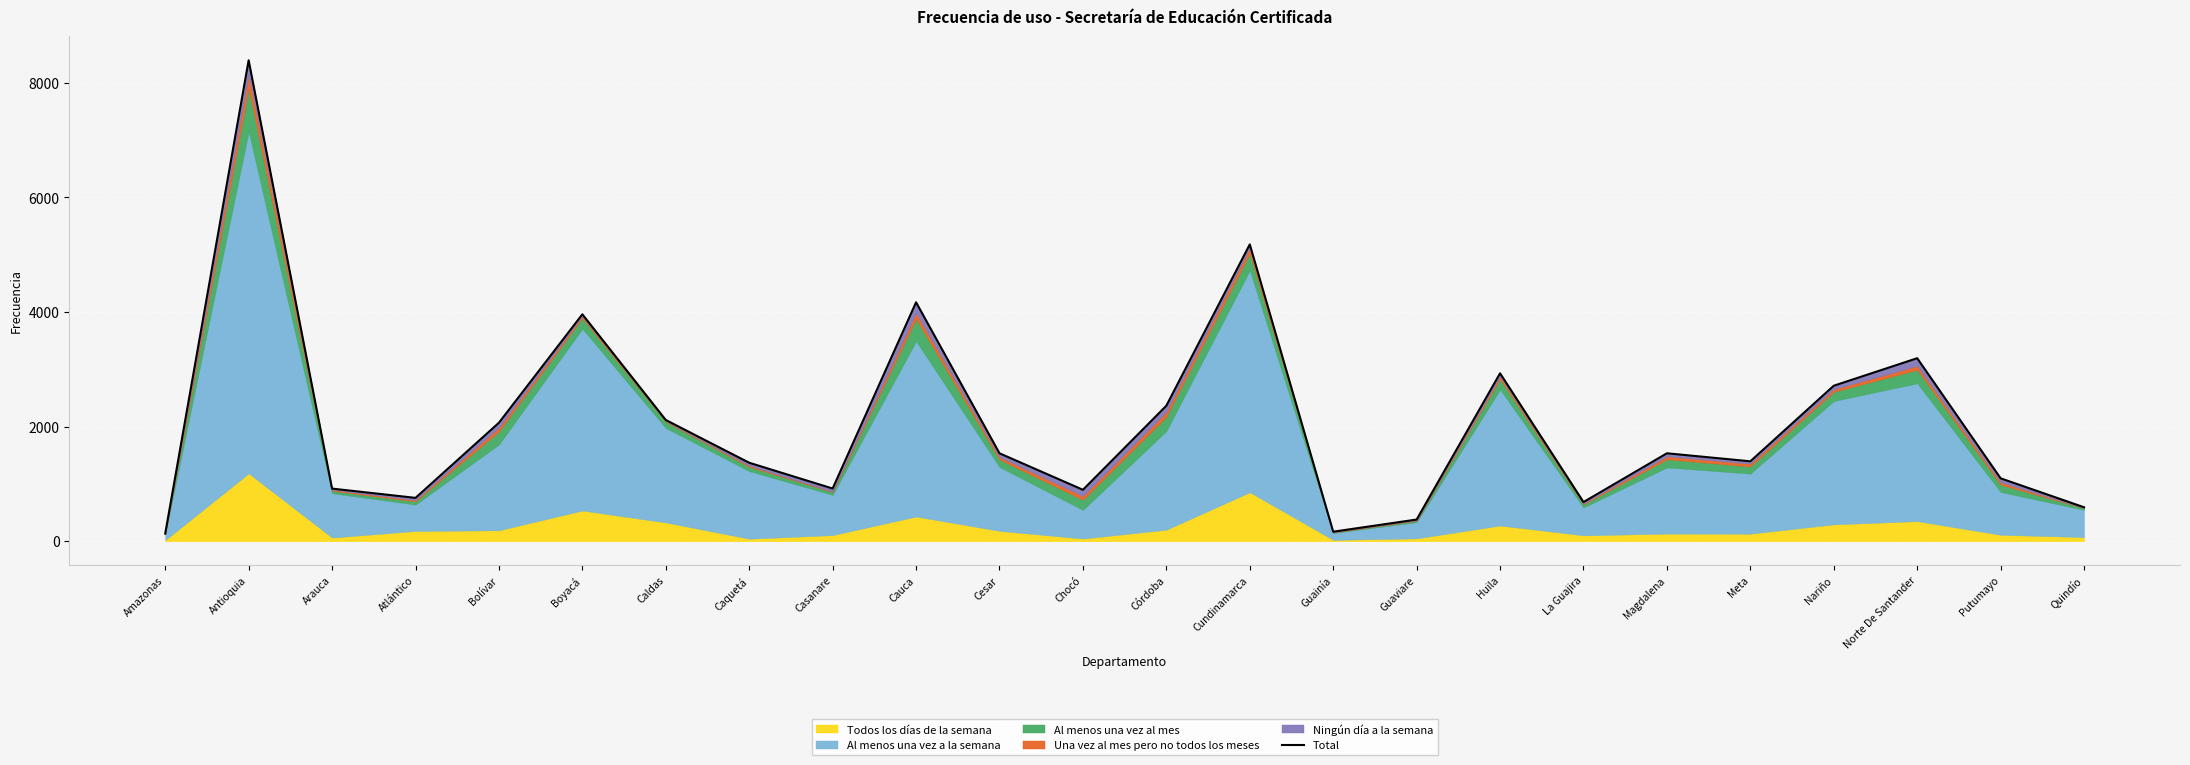

The value at Arauca is 423. True or false?

False